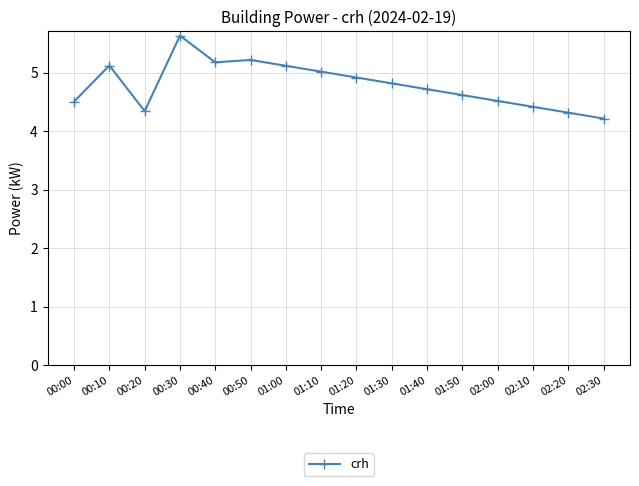

Where is the first local minimum?

00:20